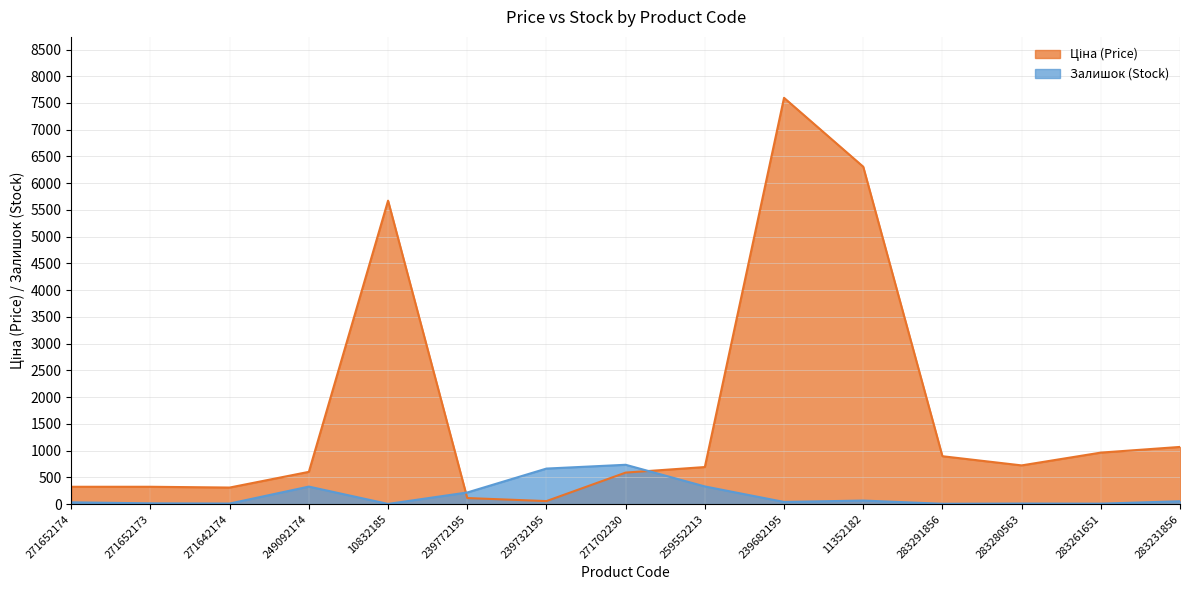

What are all the series names shown in the legend?

Ціна, Залишок